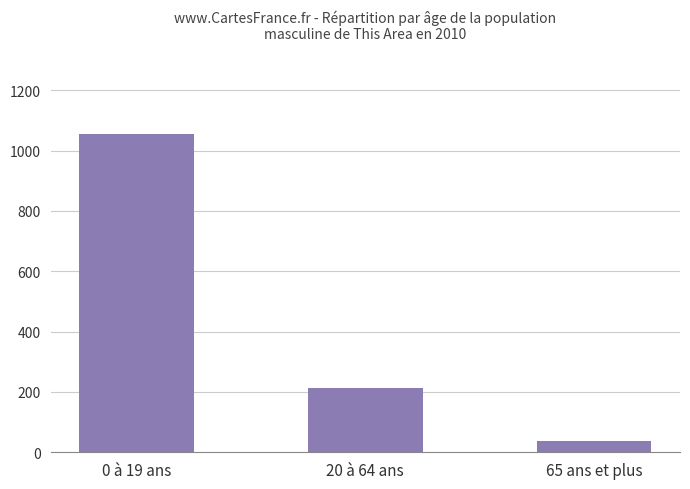

What is the sum of the values at 20 à 64 ans and 0 à 19 ans?

1267